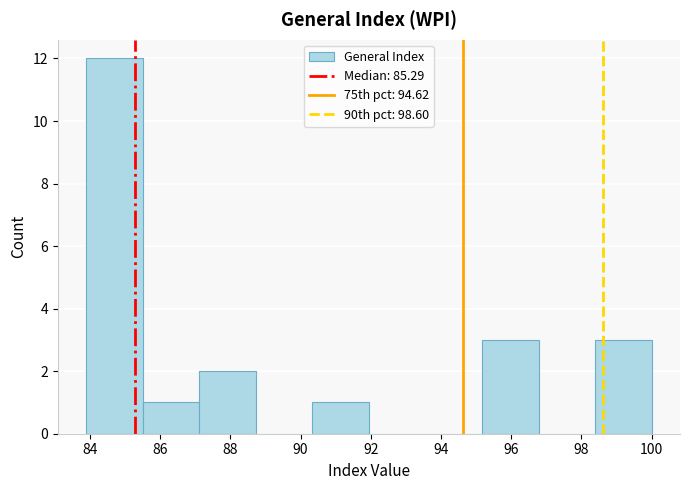

Which range on the x-axis has the tallest bar?

83.8 to 85.6